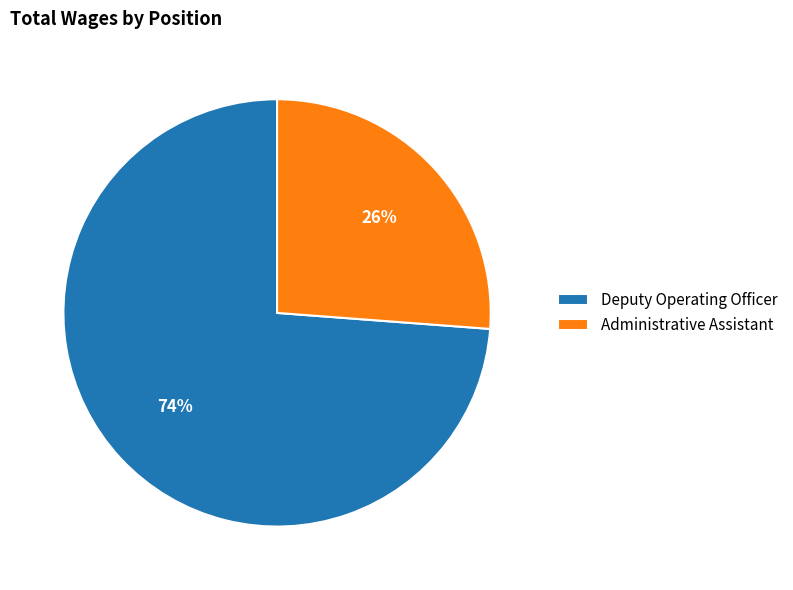

Is the sum of Administrative Assistant and Deputy Operating Officer greater than half?

Yes